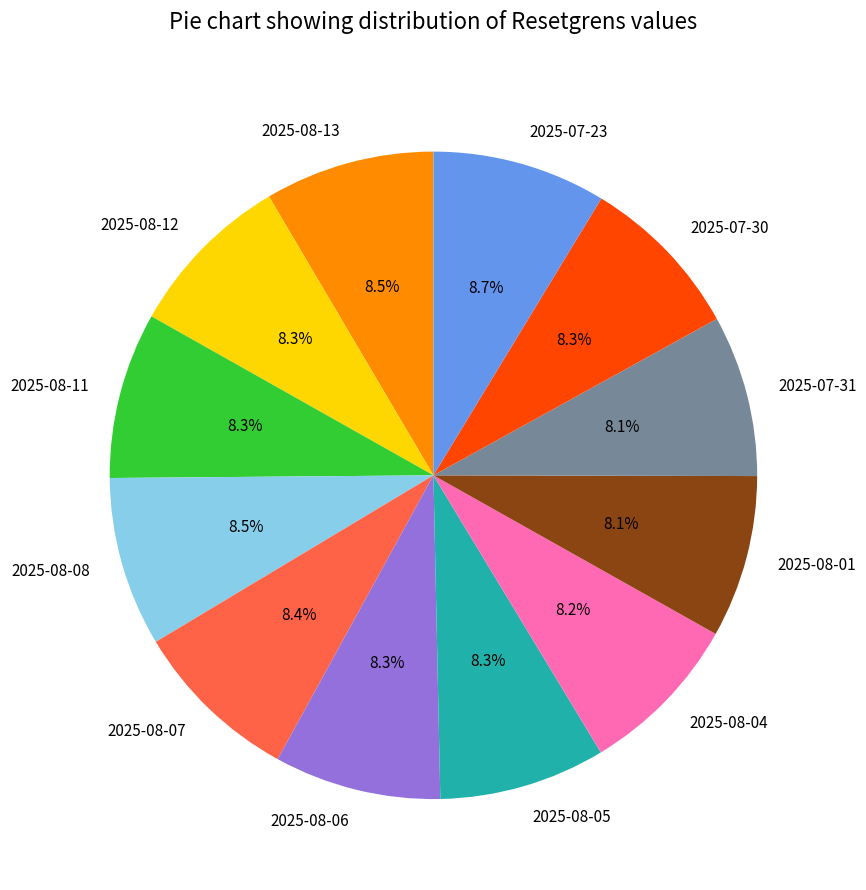

Is there a majority slice in this chart?

No